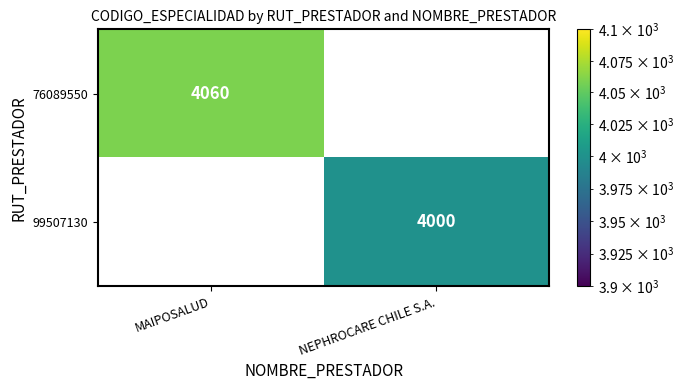

Is it true that 99507130 equals 6413 at NEPHROCARE CHILE S.A.?

False